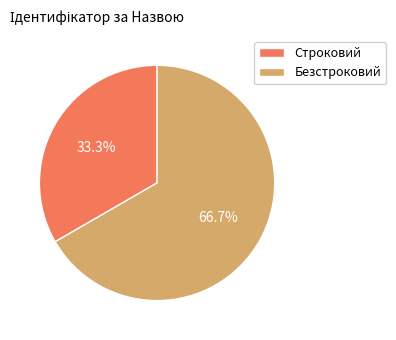

Count the number of slices in the pie.

2